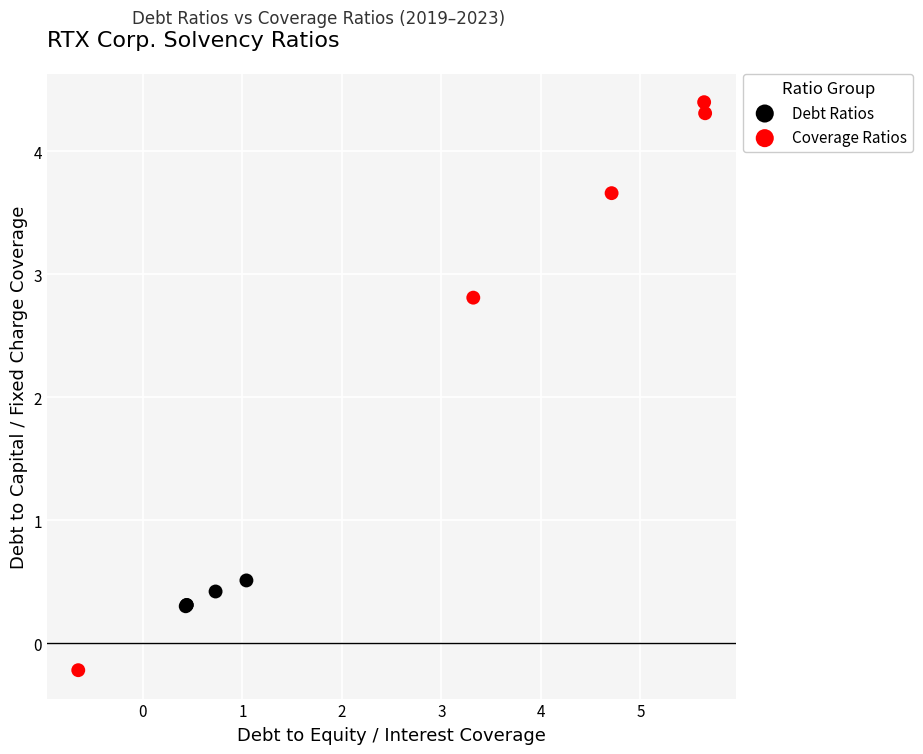

Which series has the widest spread of Y values?

Coverage Ratios